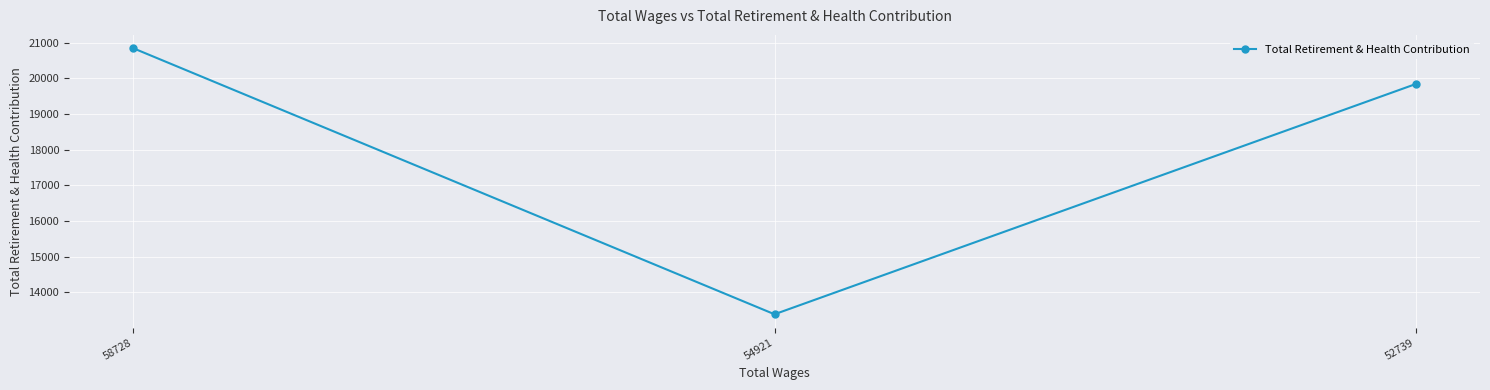

How many values are between 13384 and 20848?

3